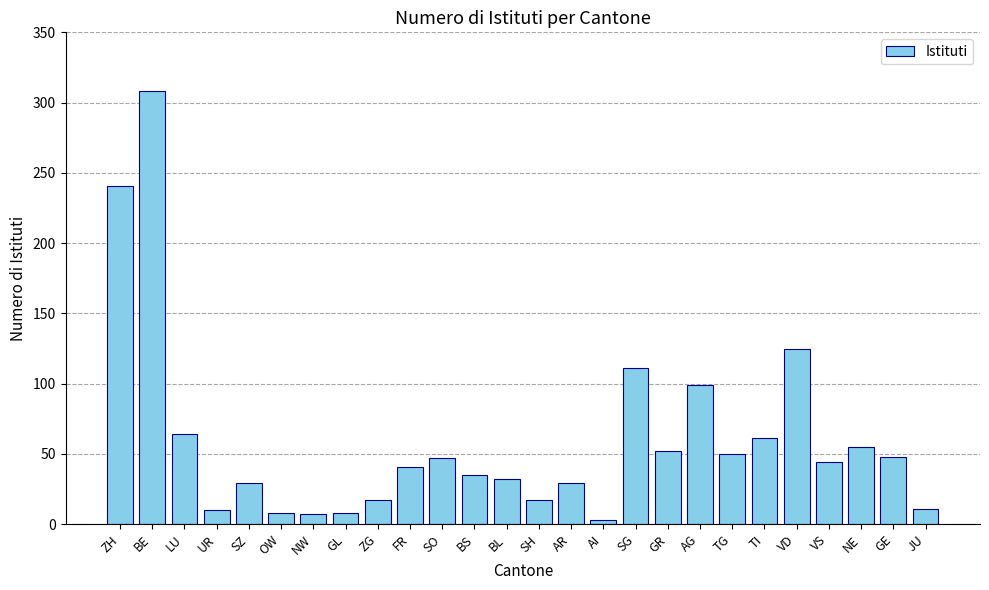

What is the average value?

60